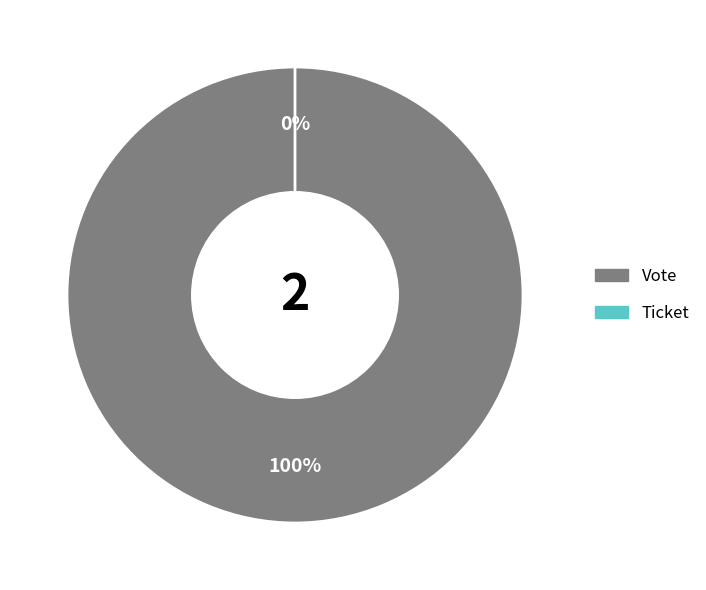

Which has a higher value, Vote or Ticket?

Vote